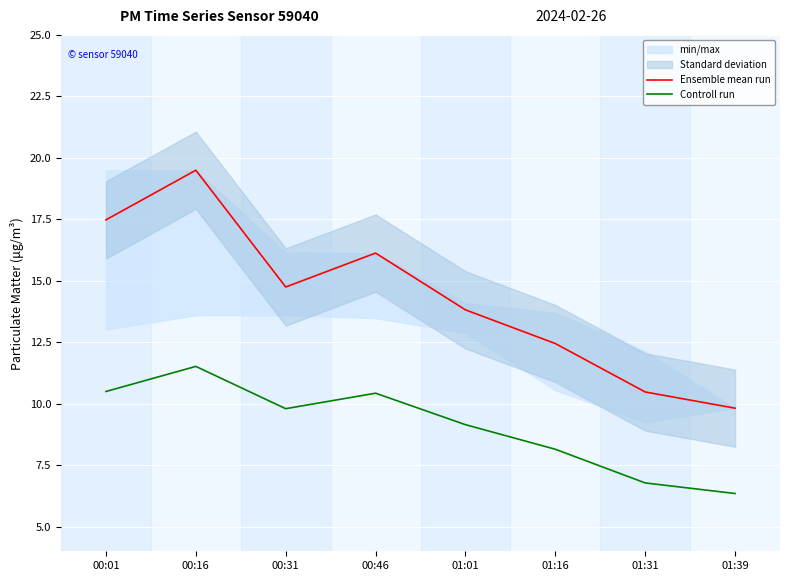

What is the value of the Controll run point at the 6th from the left?

8.2